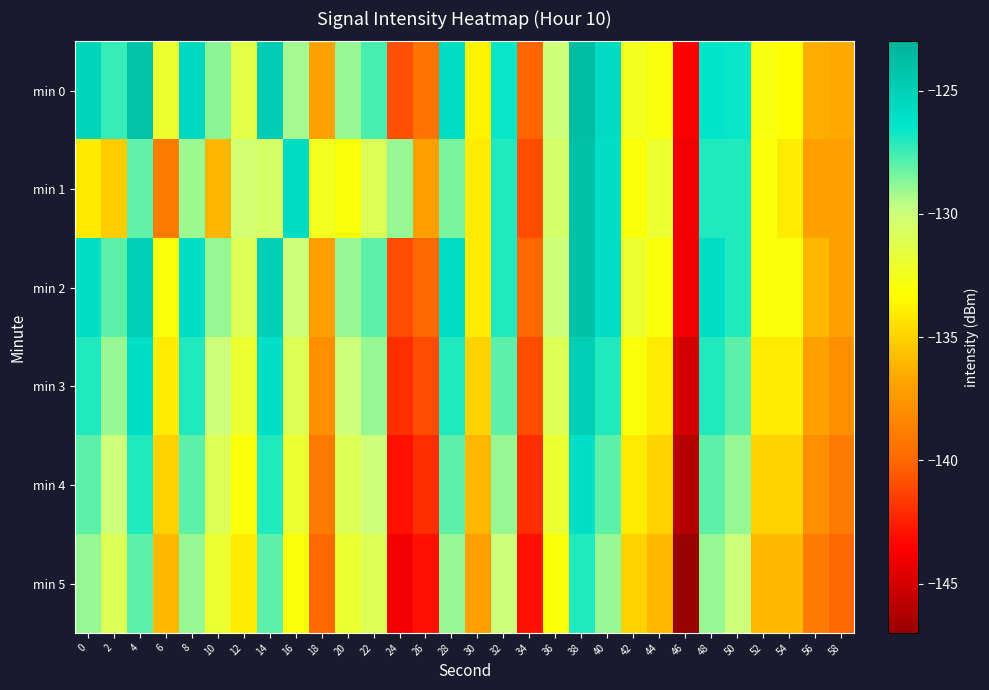

Reading left to right, transcribe all the data shown in this chart.

min 0: 0=-125.4	2=-127.4	4=-124.2	6=-132.0	8=-125.7	10=-128.8	12=-131.4	14=-124.9	16=-129.2	18=-136.9	20=-129.0	22=-127.7	24=-140.9	26=-139.3	28=-125.9	30=-133.7	32=-126.6	34=-140.1	36=-130.0	38=-123.7	40=-125.8	42=-132.4	44=-132.9	46=-143.7	48=-126.5	50=-126.6	52=-132.8	54=-133.3	56=-136.4	58=-136.6
min 1: 0=-134.1	2=-135.2	4=-128.1	6=-139.0	8=-129.1	10=-136.1	12=-130.2	14=-130.6	16=-125.8	18=-132.5	20=-133.0	22=-131.0	24=-129.0	26=-137.0	28=-128.5	30=-134.0	32=-127.0	34=-141.0	36=-130.5	38=-124.0	40=-126.0	42=-133.0	44=-132.0	46=-144.0	48=-127.0	50=-127.0	52=-133.0	54=-134.0	56=-137.0	58=-137.0
min 2: 0=-126.0	2=-128.0	4=-125.0	6=-133.0	8=-126.0	10=-129.0	12=-131.0	14=-125.0	16=-130.0	18=-137.0	20=-129.0	22=-128.0	24=-141.0	26=-140.0	28=-126.0	30=-134.0	32=-127.0	34=-140.0	36=-130.0	38=-124.0	40=-126.0	42=-132.0	44=-133.0	46=-144.0	48=-126.0	50=-127.0	52=-133.0	54=-133.0	56=-136.0	58=-137.0
min 3: 0=-127.0	2=-129.0	4=-126.0	6=-134.0	8=-127.0	10=-130.0	12=-132.0	14=-126.0	16=-131.0	18=-138.0	20=-130.0	22=-129.0	24=-142.0	26=-141.0	28=-127.0	30=-135.0	32=-128.0	34=-141.0	36=-131.0	38=-125.0	40=-127.0	42=-133.0	44=-134.0	46=-145.0	48=-127.0	50=-128.0	52=-134.0	54=-134.0	56=-137.0	58=-138.0
min 4: 0=-128.0	2=-130.0	4=-127.0	6=-135.0	8=-128.0	10=-131.0	12=-133.0	14=-127.0	16=-132.0	18=-139.0	20=-131.0	22=-130.0	24=-143.0	26=-142.0	28=-128.0	30=-136.0	32=-129.0	34=-142.0	36=-132.0	38=-126.0	40=-128.0	42=-134.0	44=-135.0	46=-146.0	48=-128.0	50=-129.0	52=-135.0	54=-135.0	56=-138.0	58=-139.0
min 5: 0=-129.0	2=-131.0	4=-128.0	6=-136.0	8=-129.0	10=-132.0	12=-134.0	14=-128.0	16=-133.0	18=-140.0	20=-132.0	22=-131.0	24=-144.0	26=-143.0	28=-129.0	30=-137.0	32=-130.0	34=-143.0	36=-133.0	38=-127.0	40=-129.0	42=-135.0	44=-136.0	46=-147.0	48=-129.0	50=-130.0	52=-136.0	54=-136.0	56=-139.0	58=-140.0